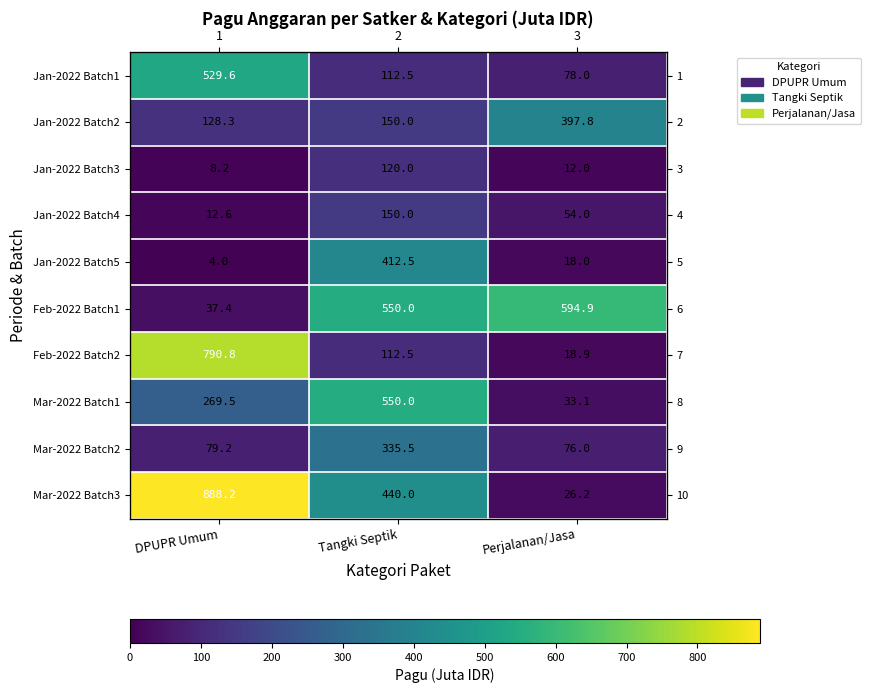

What is the difference between the Jan-2022 Batch4 values at DPUPR Umum and Perjalanan/Jasa?

41.4